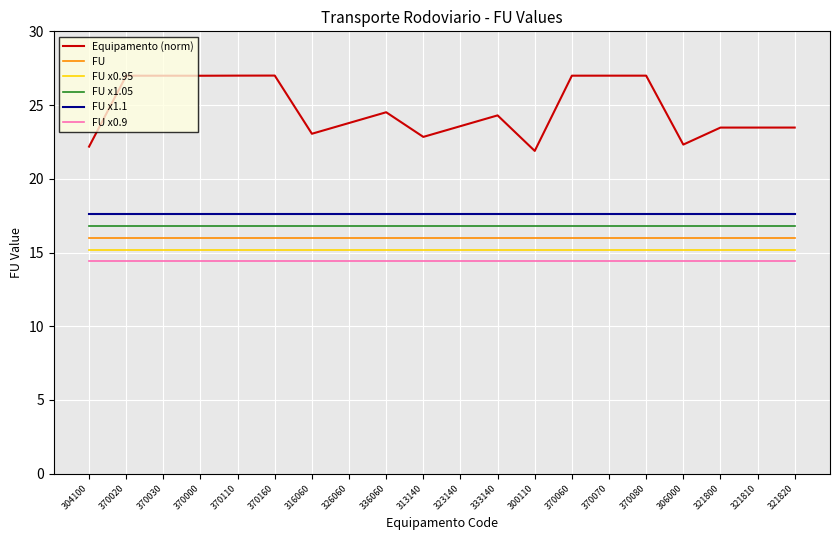

What is the highest value of the FU x1.05 series?

16.8